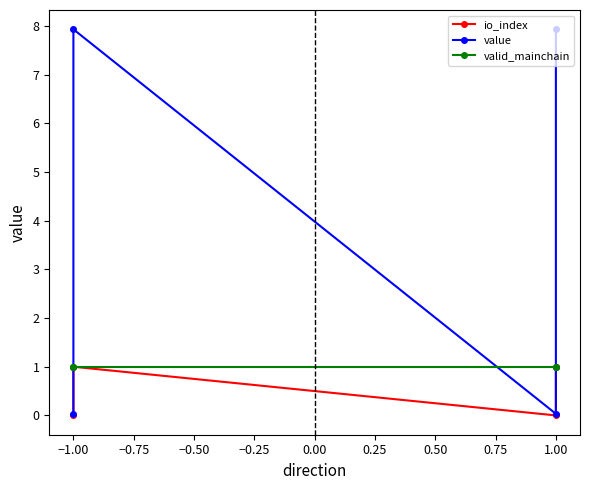

Reading left to right, transcribe all the data shown in this chart.

io_index: 0.0	1.0	0.0	1.0
value: 0.0	7.9	0.0	7.9
valid_mainchain: 1.0	1.0	1.0	1.0